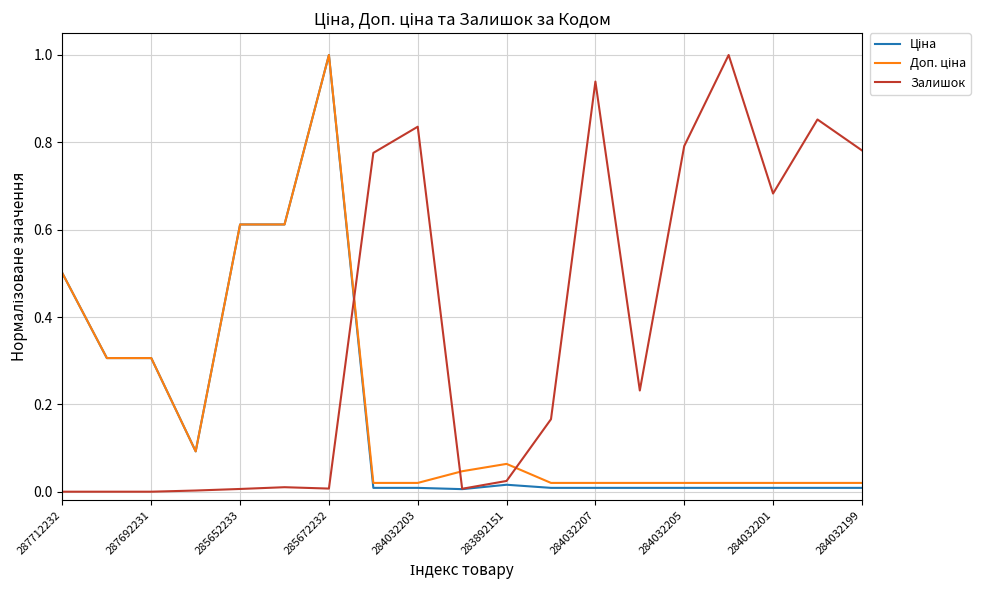

Is this an area chart (filled region under the line)?

No